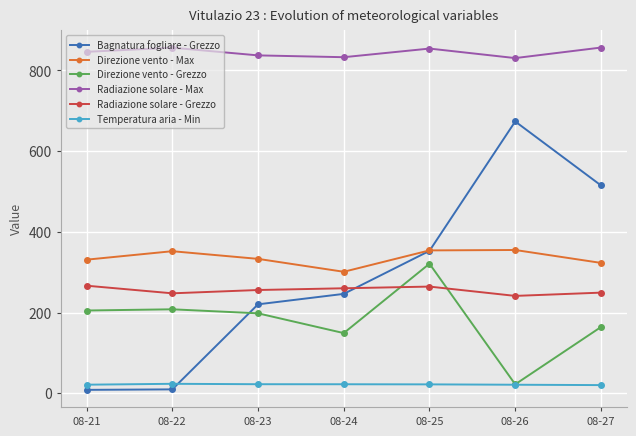

What is the difference between the Direzione vento - Grezzo values at 08-24 and 08-22?

59.0